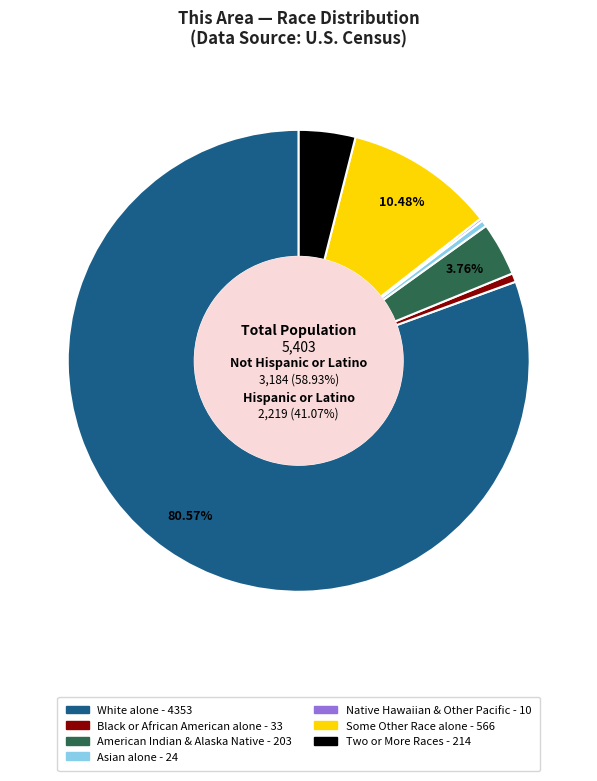

To the nearest percent, what percentage of the pie is Black or African American alone?

1%